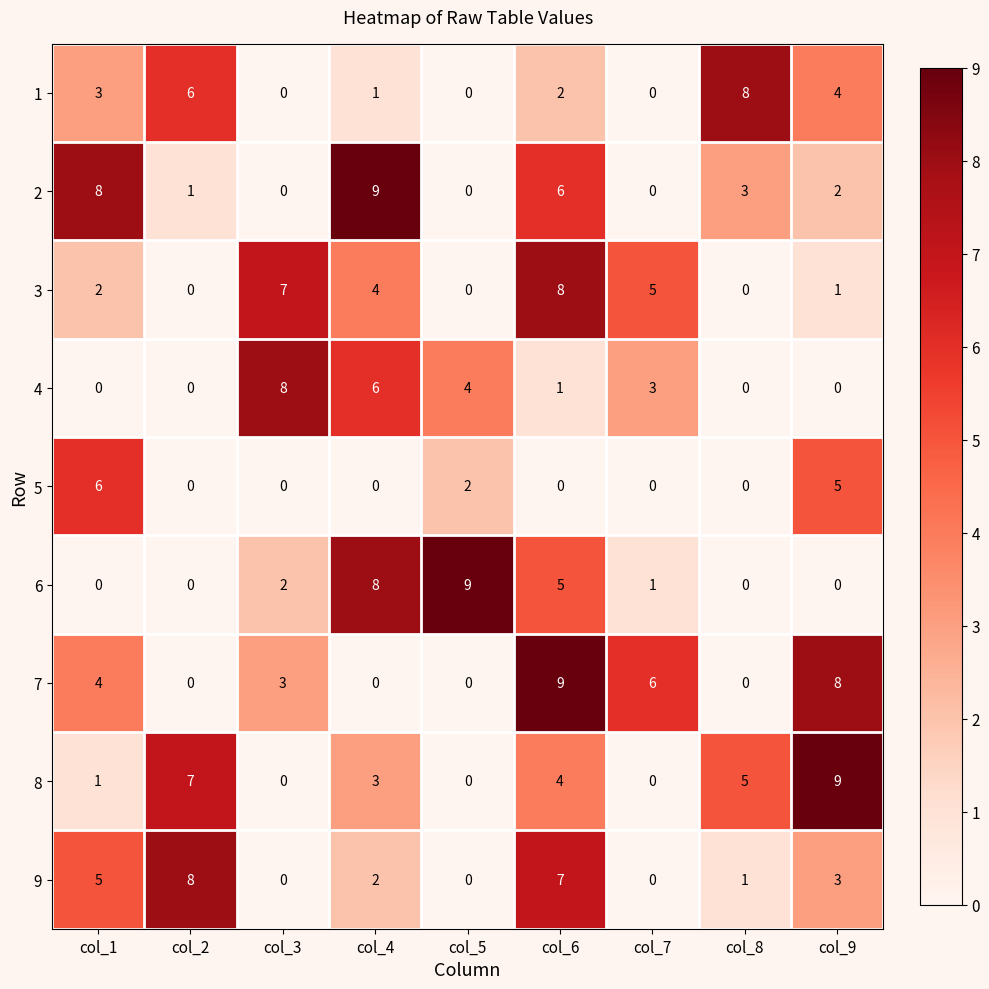

What is the highest value of the 8 series?

9